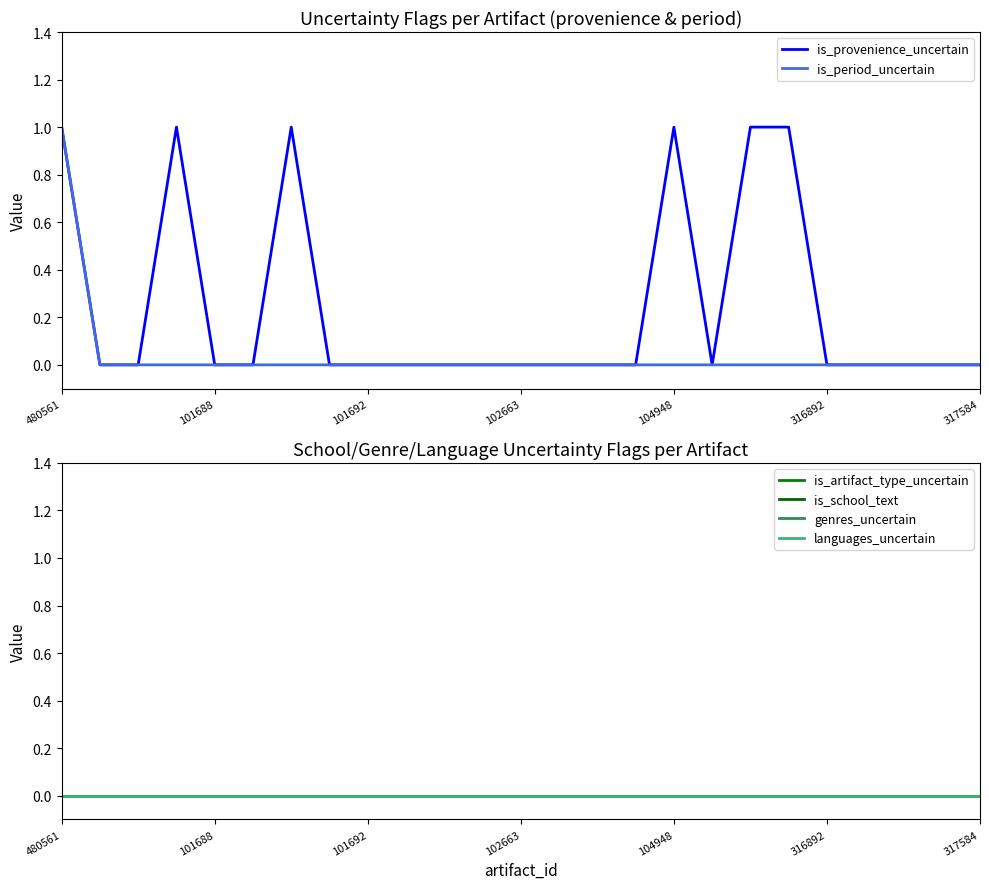

At which label does is_period_uncertain reach its peak?

480561